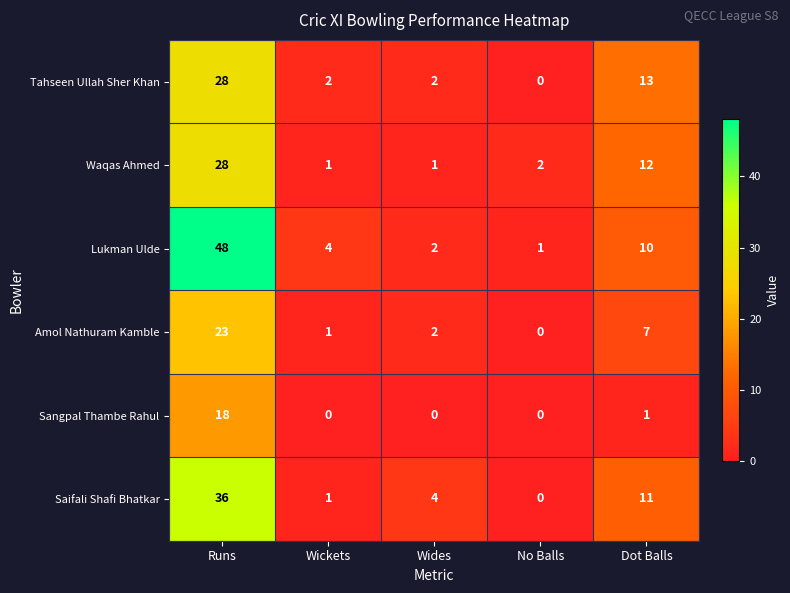

The Saifali Shafi Bhatkar series shows 17 at Dot Balls. True or false?

False